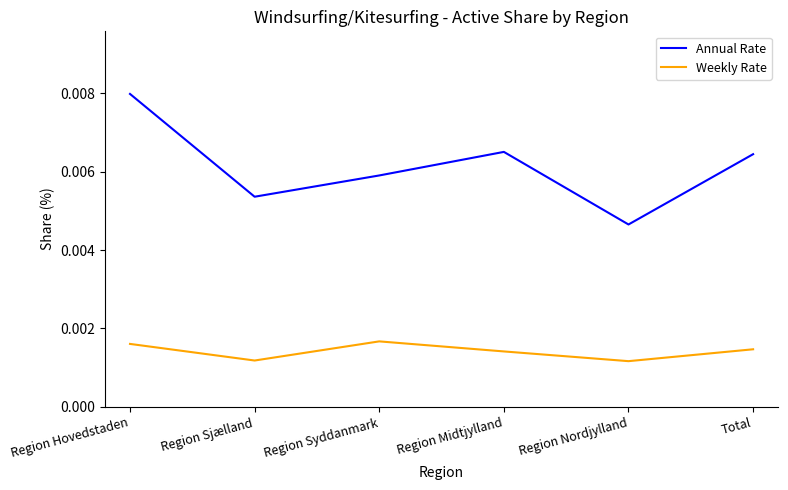

What position from the left is Region Hovedstaden?

1